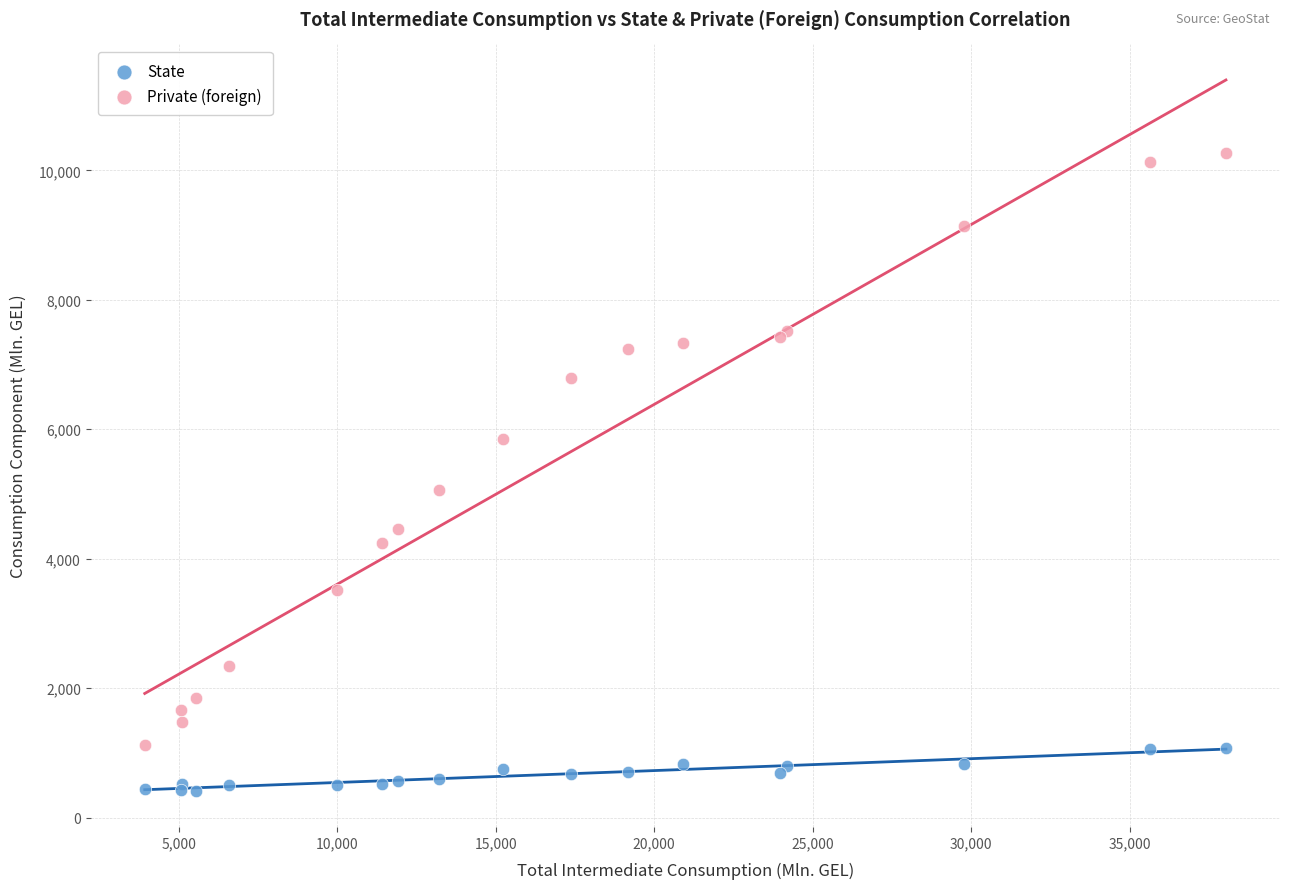

Which series has the widest spread of Y values?

Private (foreign)